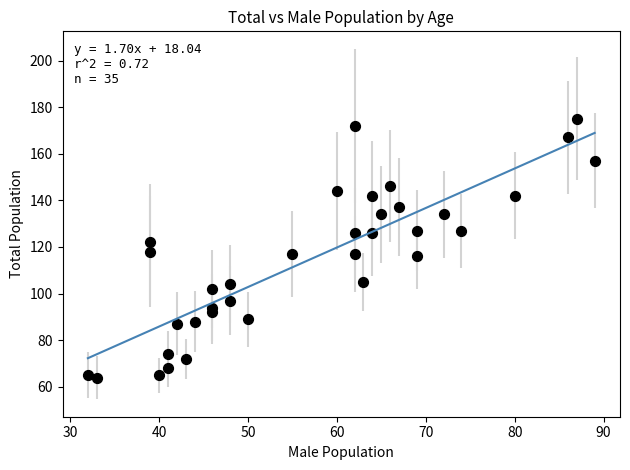

What is the range of X values (max minus min)?

57